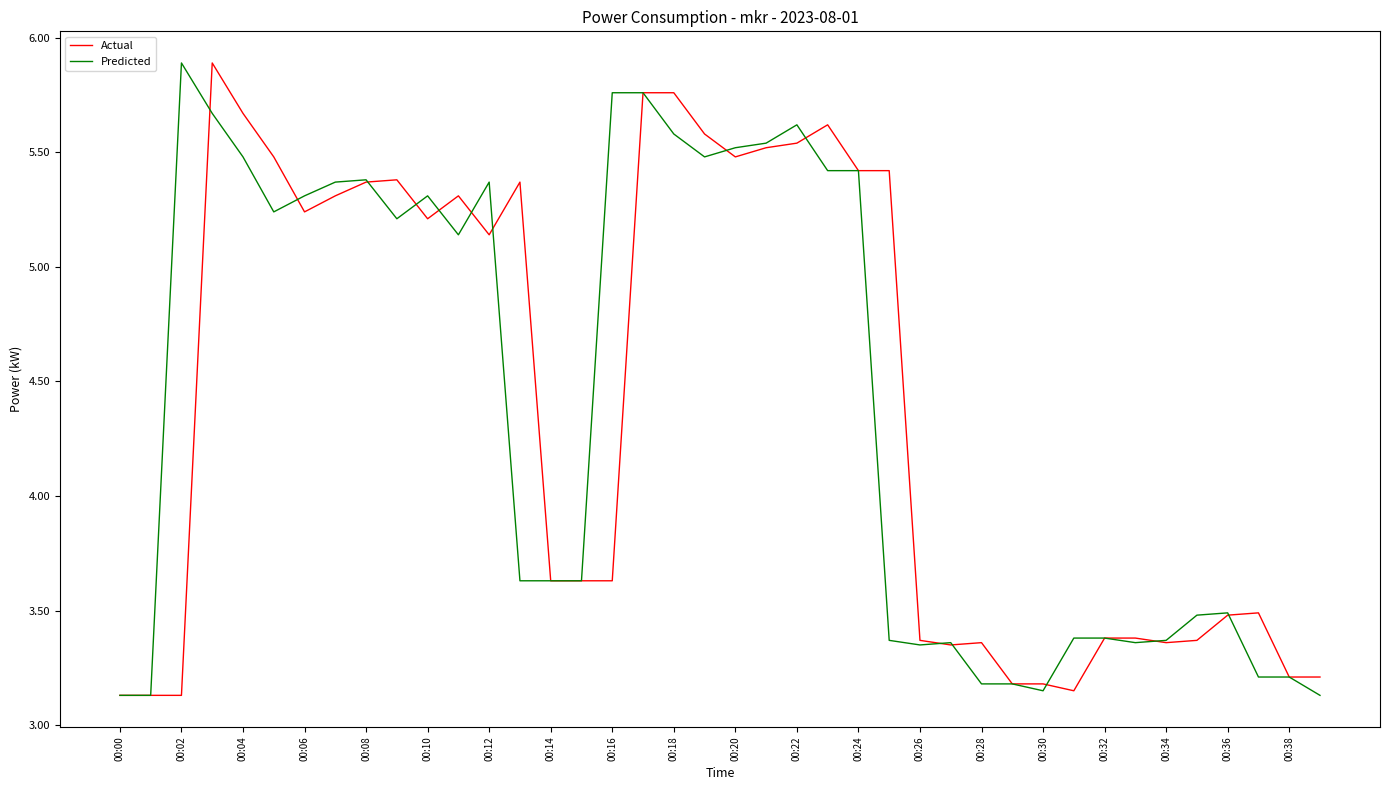

What is the greatest value displayed?

5.9